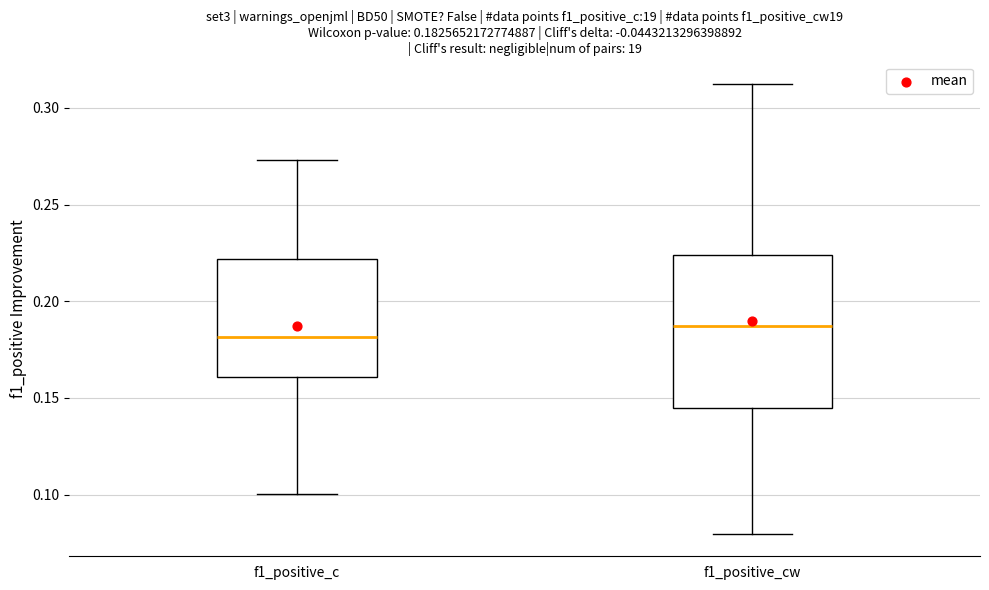

Which box has the highest median line?

f1_positive_cw